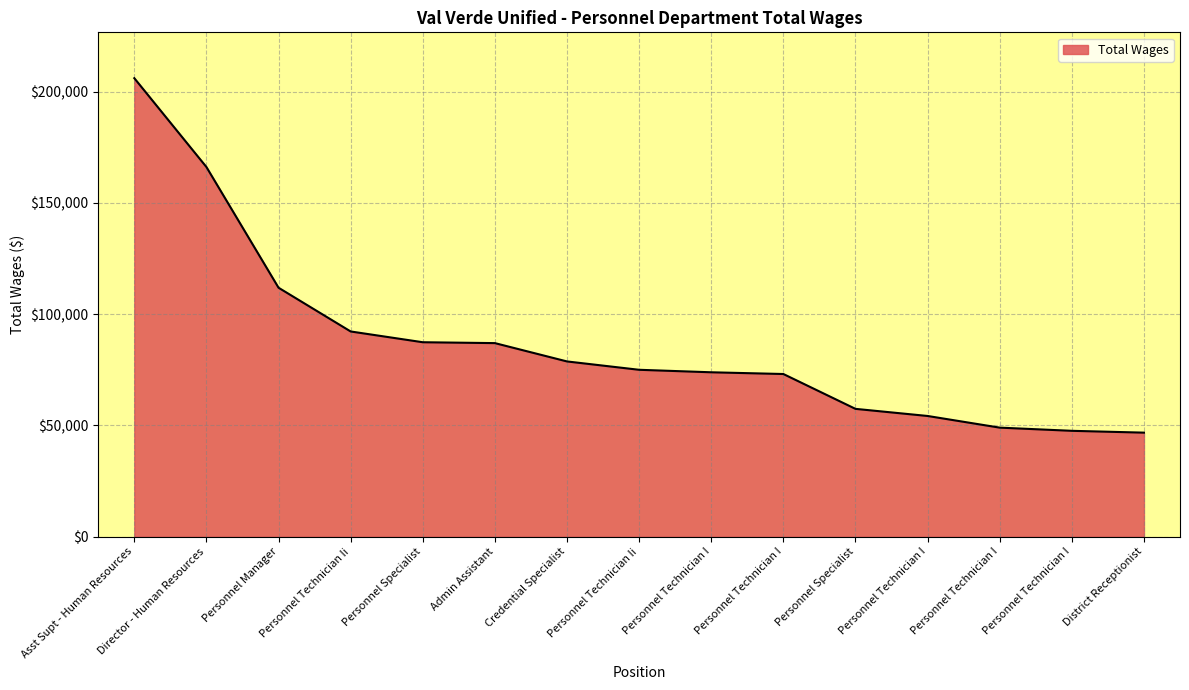

How many lines are shown in the chart?

1